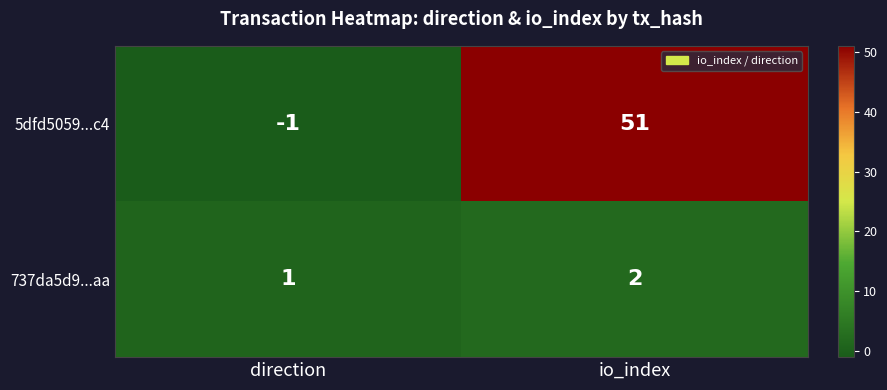

What is the total value across all series at io_index?

53